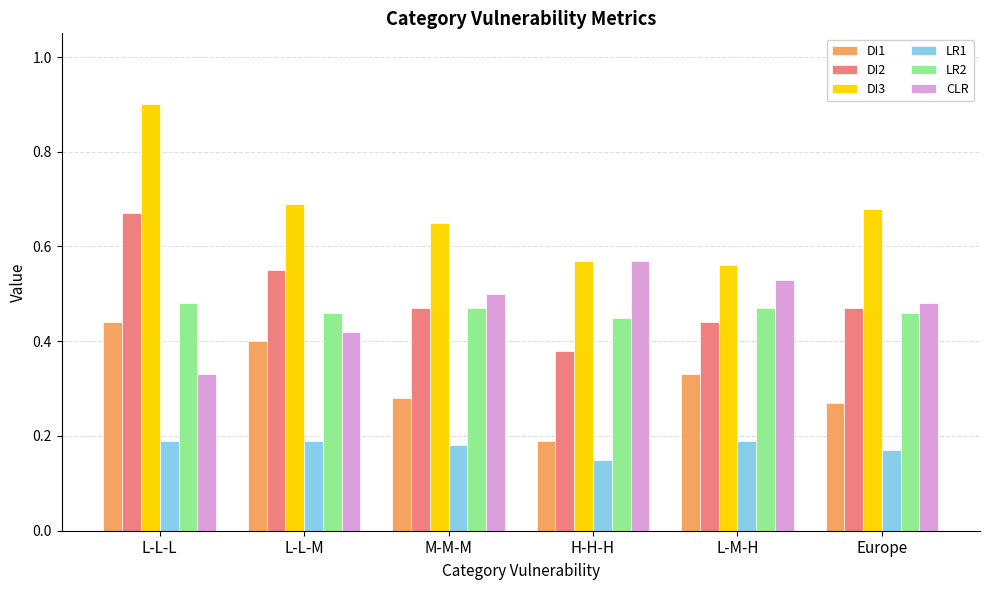

Count the number of categories in the chart.

6